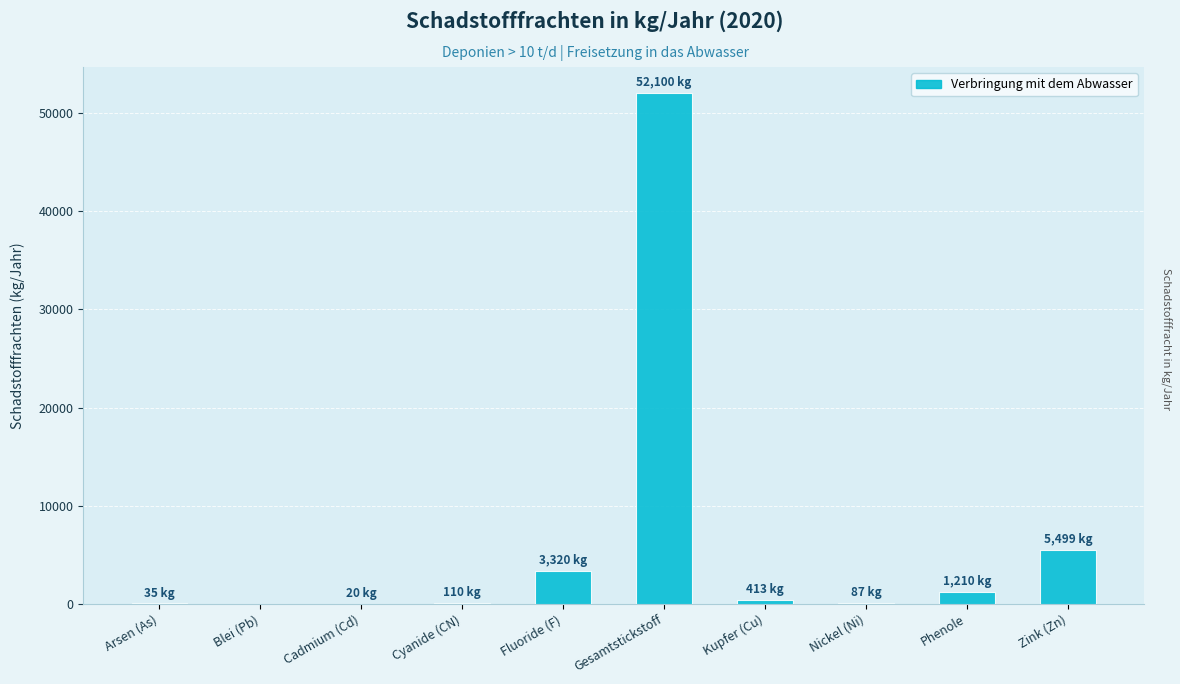

Approximately how many times larger is the value at Zink (Zn) compared to Fluoride (F)?

1.7